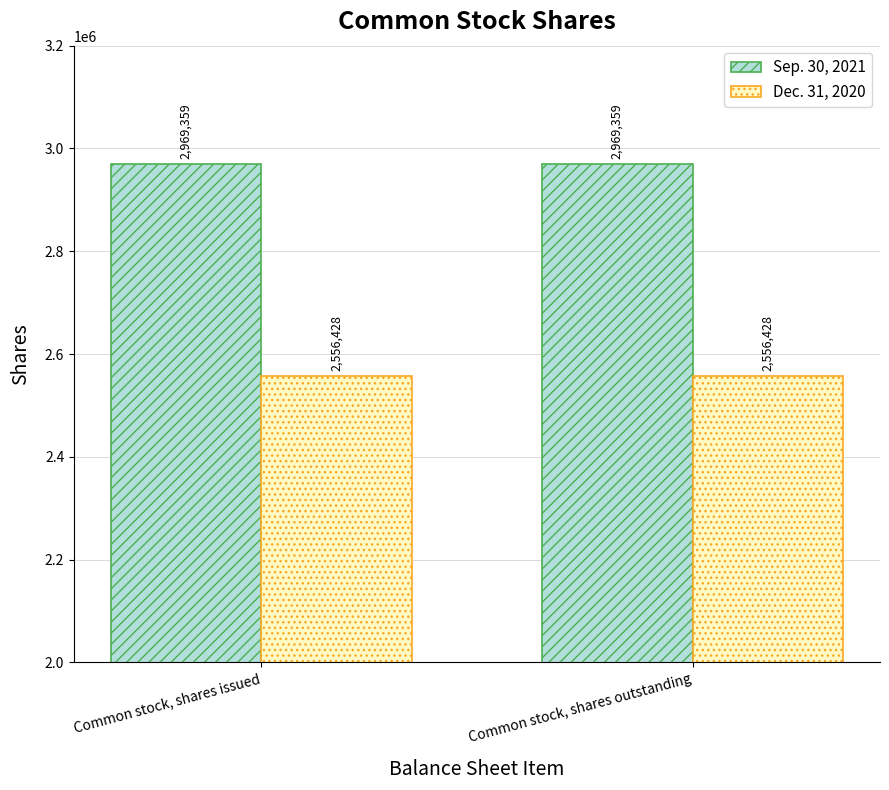

What is the sum of all Sep. 30, 2021 values?

5938718